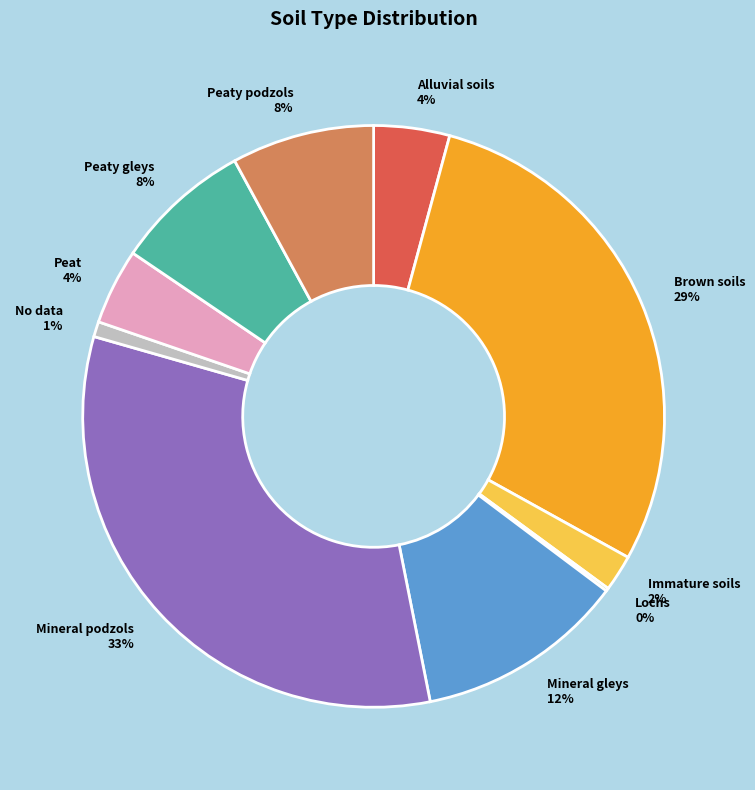

Which slice is the largest?

Mineral podzols